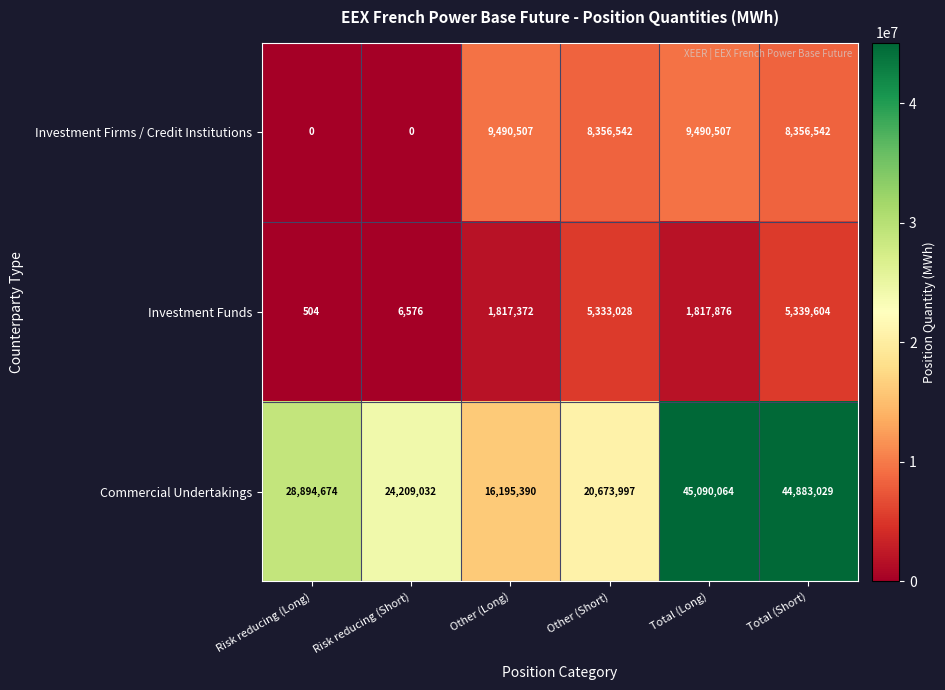

The Investment Funds series shows 758639 at Other (Long). True or false?

False